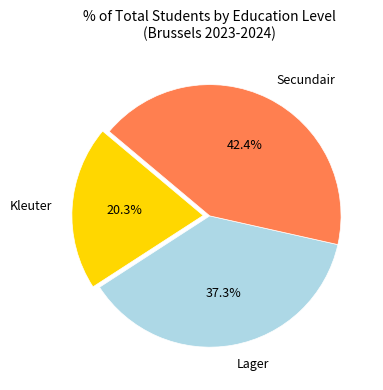

The Lager slice represents 30% of the pie. True or false?

False